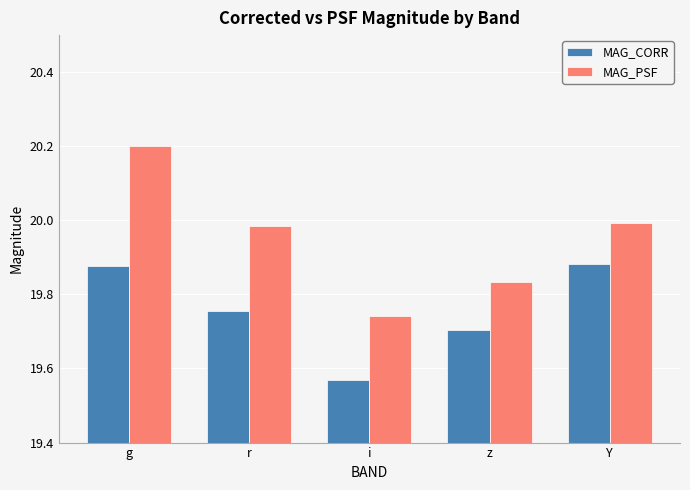

Which series changed the most between i and Y?

MAG_CORR